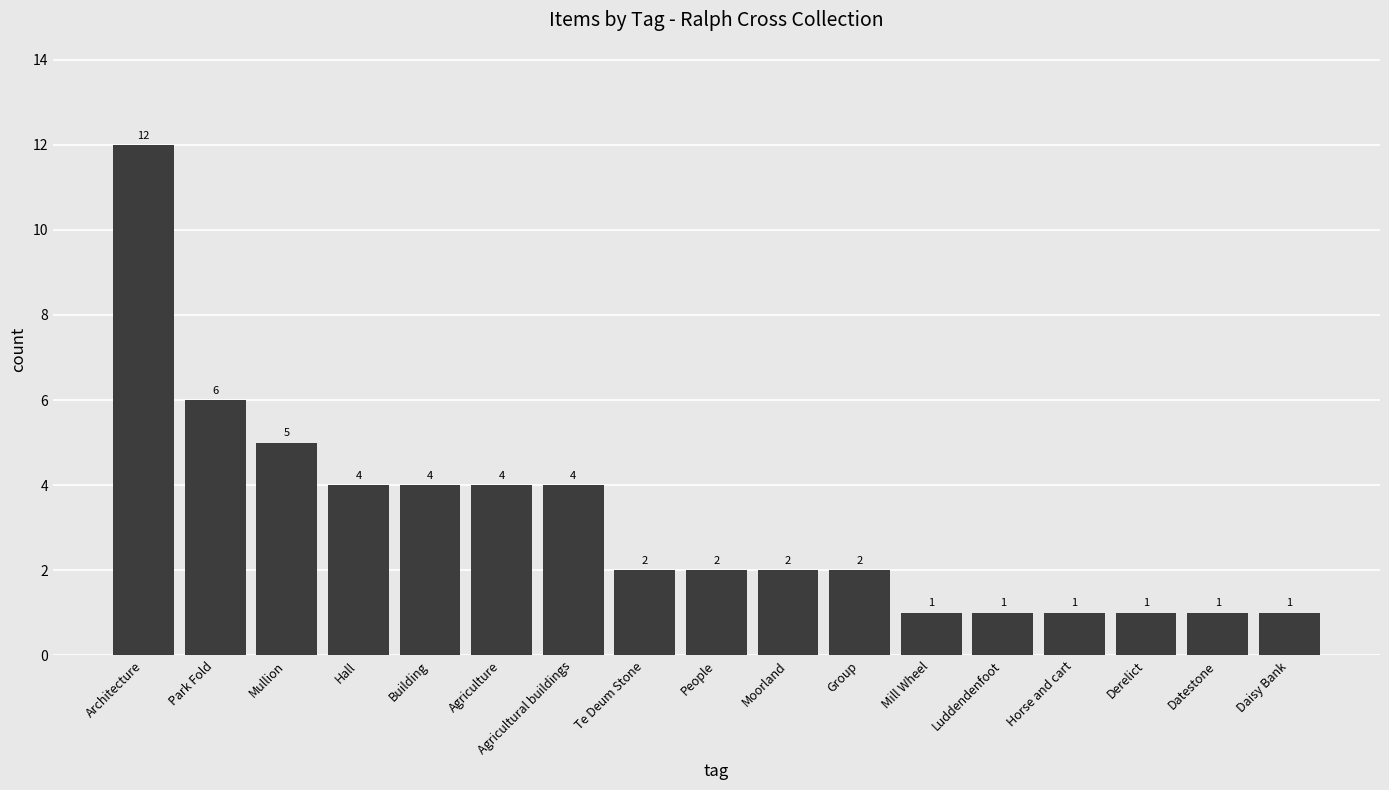

Does the chart contain any negative values?

No